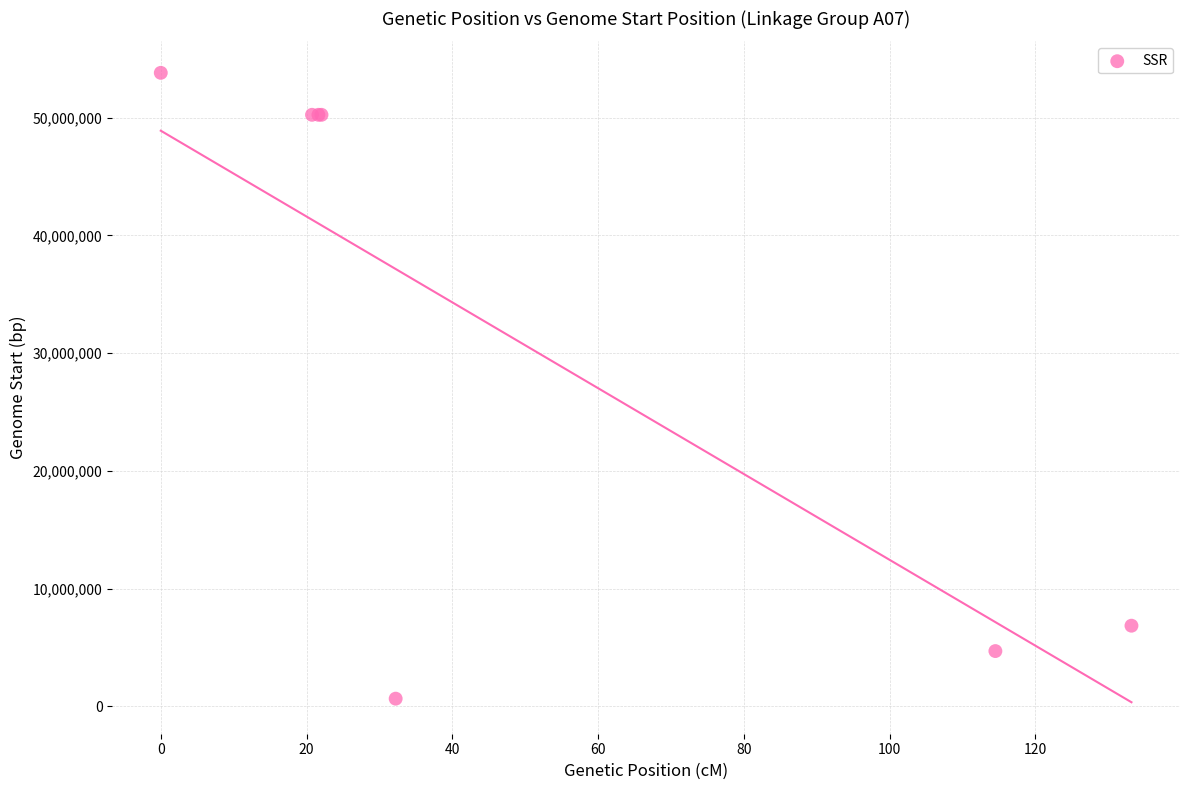

What Y value in the scatter plot is closest to 27224357?

6844259